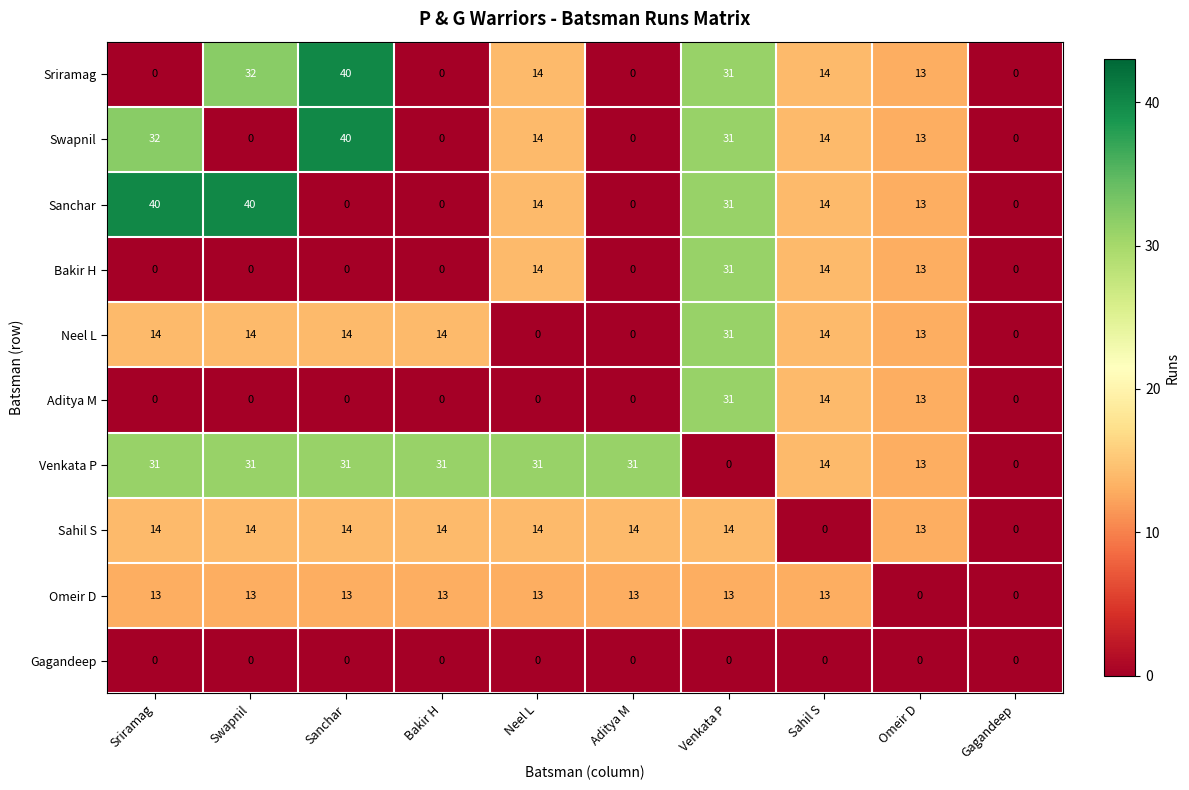

At which category is the sum across all series the highest?

Venkata P